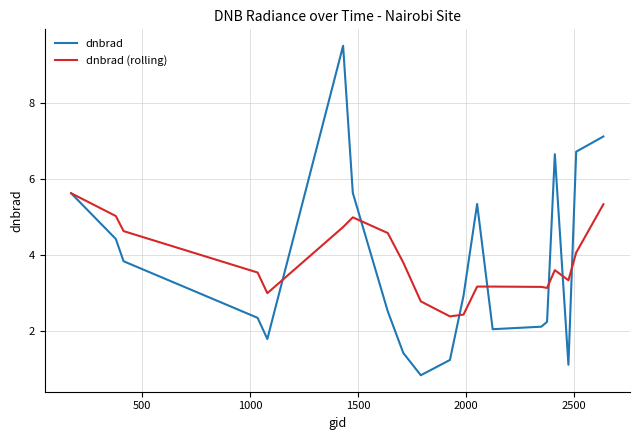

Which series has the widest spread of values?

dnbrad